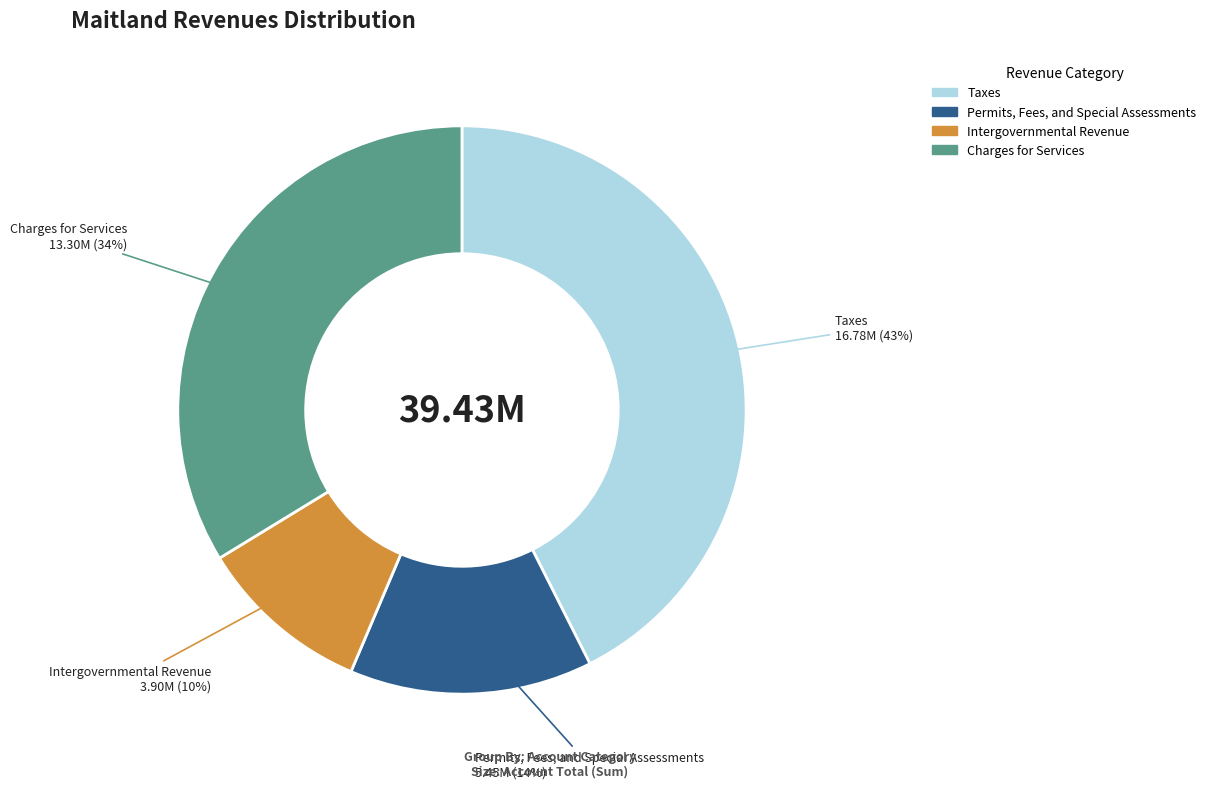

Is there any slice that represents more than half of the pie?

No